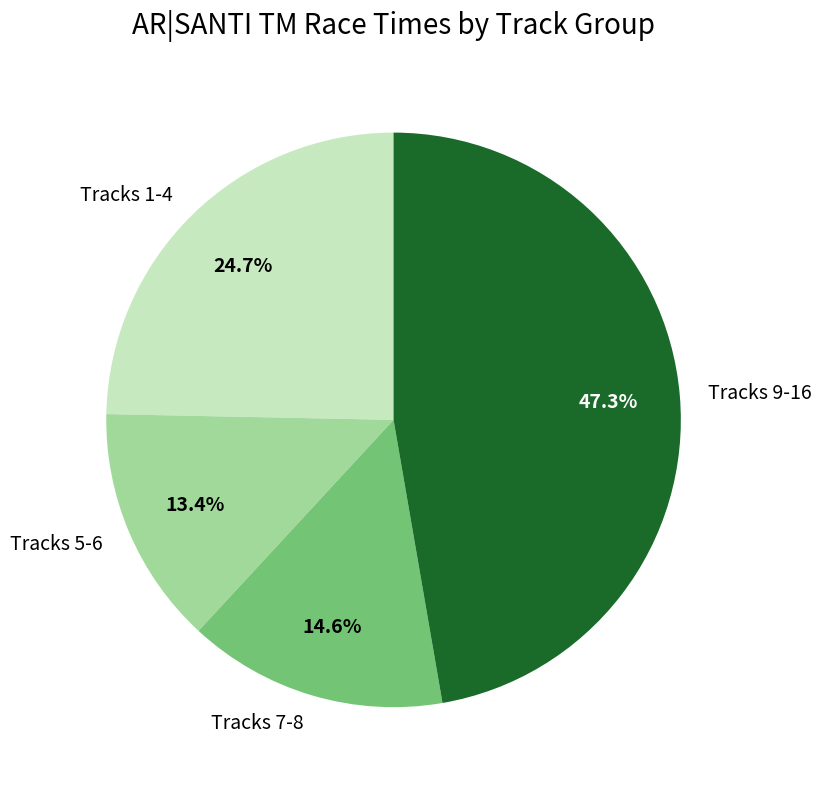

Is there a majority slice in this chart?

No